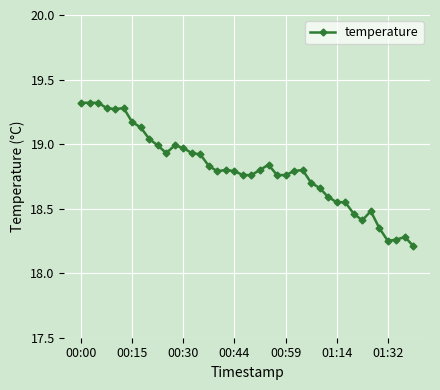

What is the sum of all values?

752.1